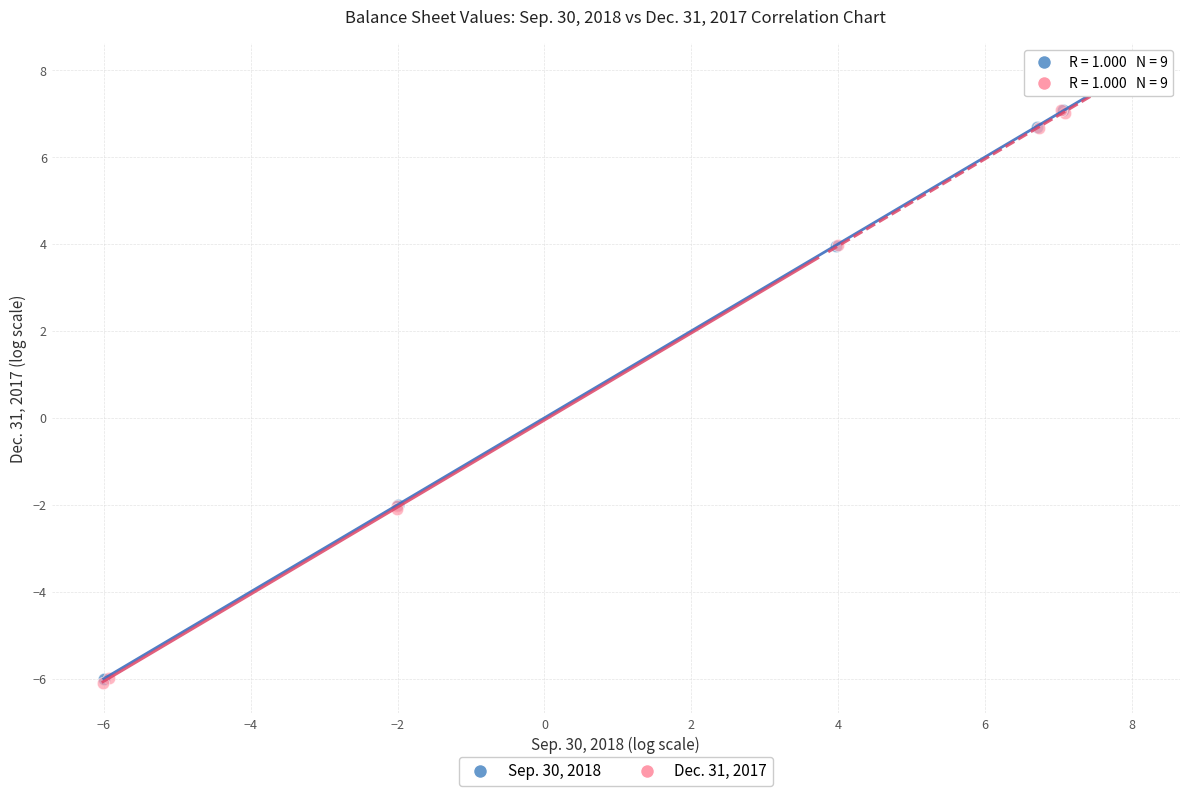

What are all the series names shown in the legend?

Sep. 30, 2018, Dec. 31, 2017